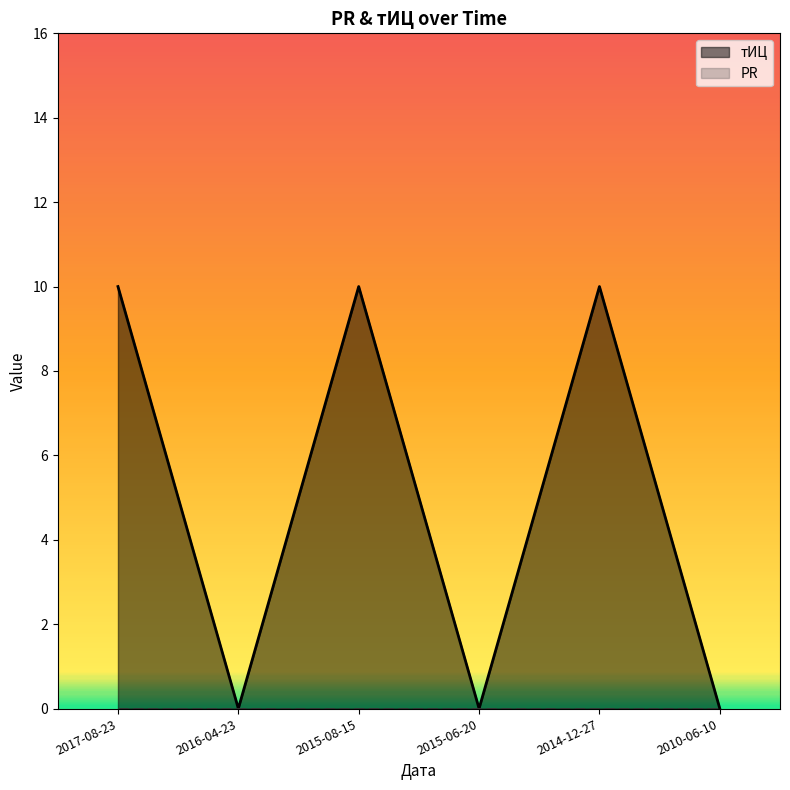

List the labels in order of value, largest first.

2017-08-23, 2015-08-15, 2014-12-27, 2016-04-23, 2015-06-20, 2010-06-10